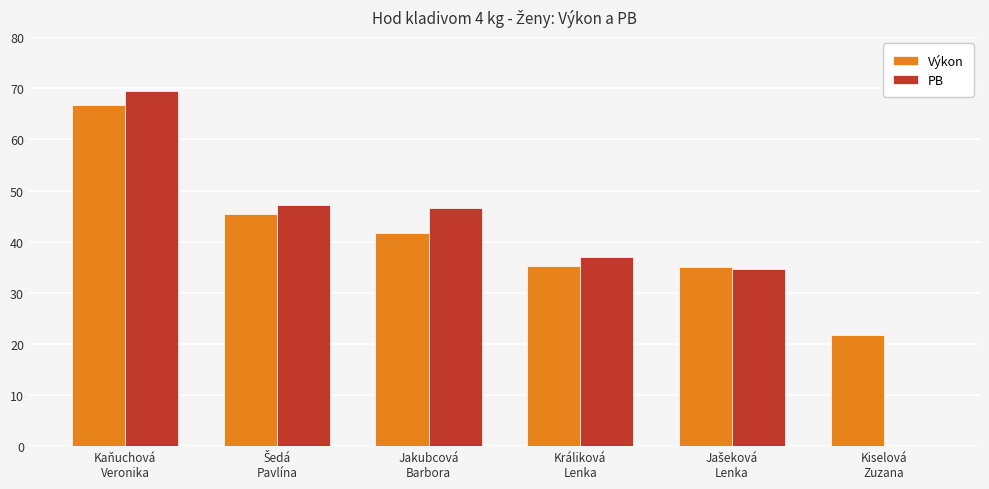

Which label corresponds to the largest value in the chart?

Kaňuchová
Veronika